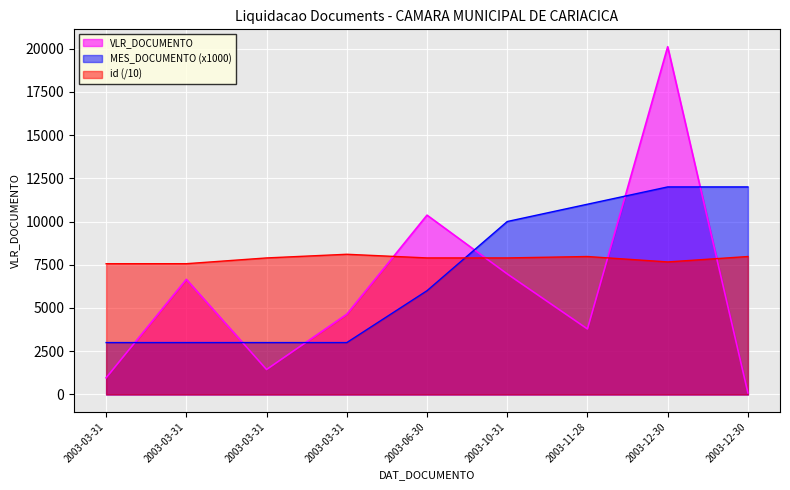

Reading right to left, transcribe all the data shown in this chart.

VLR_DOCUMENTO: 2003-12-30=90.0	2003-12-30=20105.7	2003-11-28=3786.0	2003-10-31=6969.2	2003-06-30=10367.8	2003-03-31=4637.6	2003-03-31=1443.4	2003-03-31=6655.6	2003-03-31=962.3
MES_DOCUMENTO: 2003-12-30=12000.0	2003-12-30=12000.0	2003-11-28=11000.0	2003-10-31=10000.0	2003-06-30=6000.0	2003-03-31=3000.0	2003-03-31=3000.0	2003-03-31=3000.0	2003-03-31=3000.0
id: 2003-12-30=7976.0	2003-12-30=7663.1	2003-11-28=7975.9	2003-10-31=7894.9	2003-06-30=7895.0	2003-03-31=8106.1	2003-03-31=7894.3	2003-03-31=7561.2	2003-03-31=7559.6